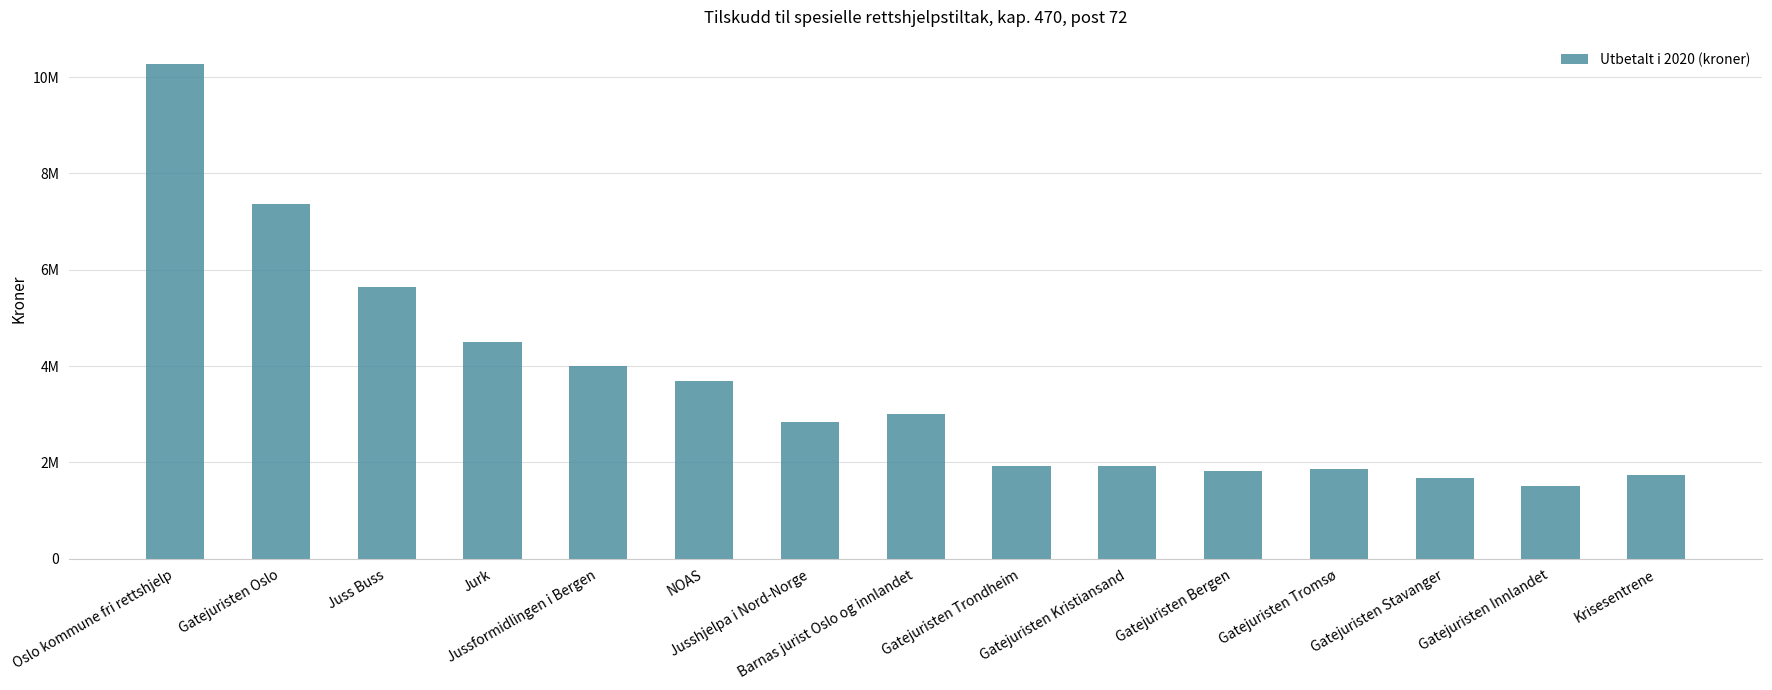

Are the bars horizontal?

No